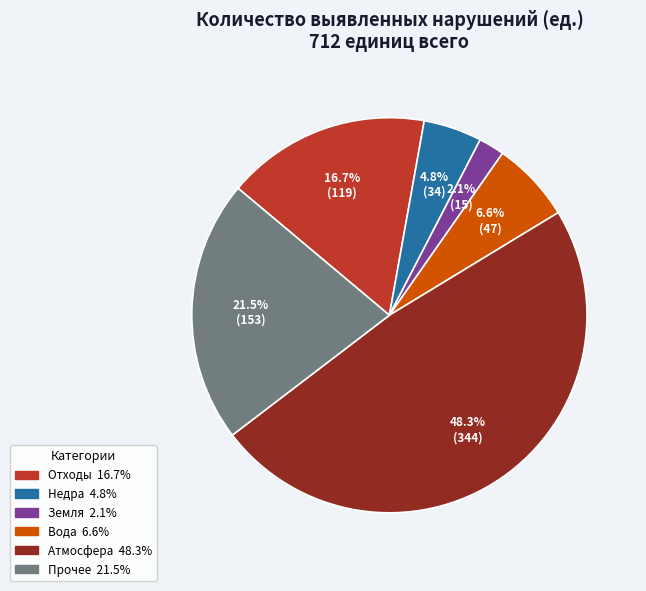

Which has a higher value, Вода or Земля?

Вода